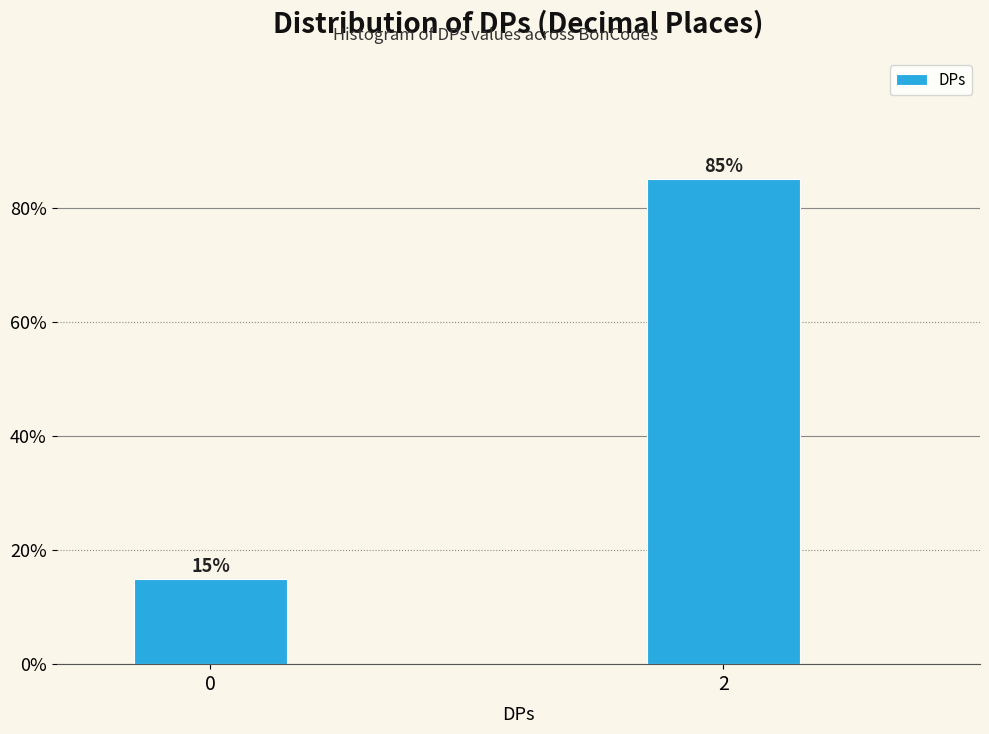

Reading left to right, transcribe all the data shown in this chart.

0=15	2=85